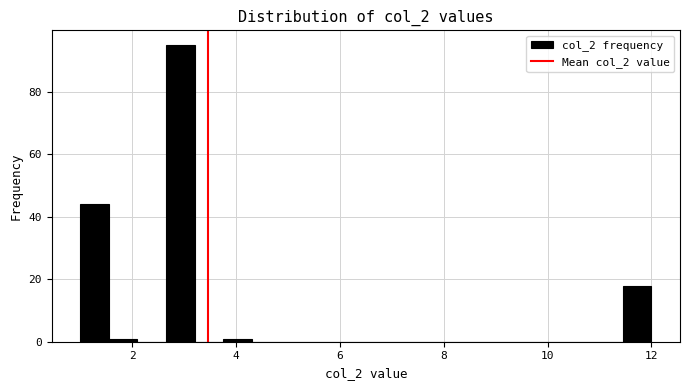

Read against the x-axis, roughly where is the centre of the tallest bar?

3.0